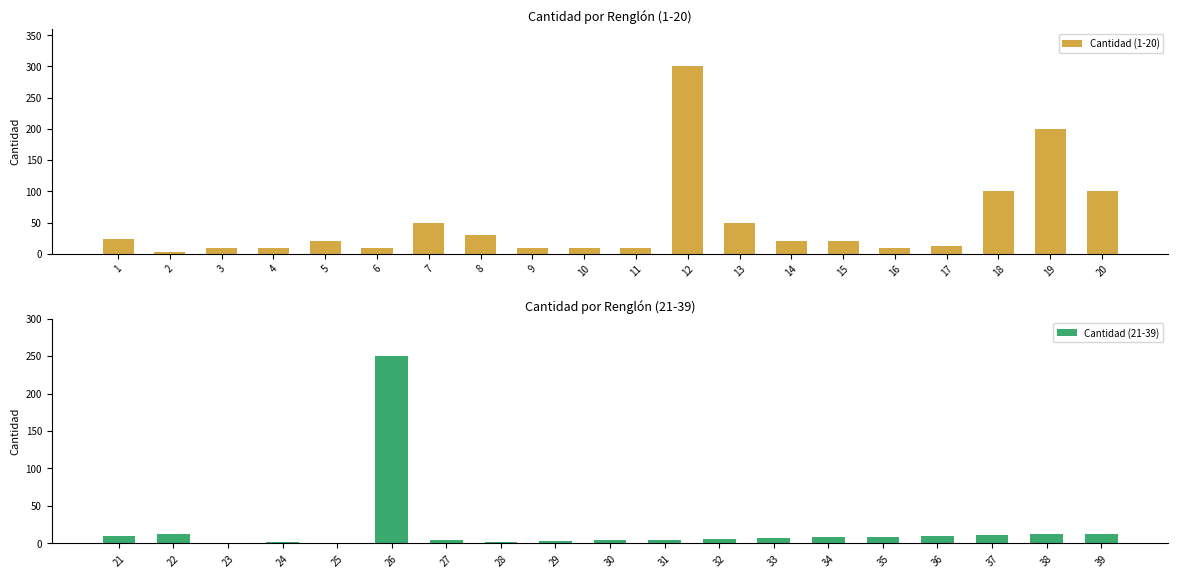

What is the change in value from 7 to 10?

-40